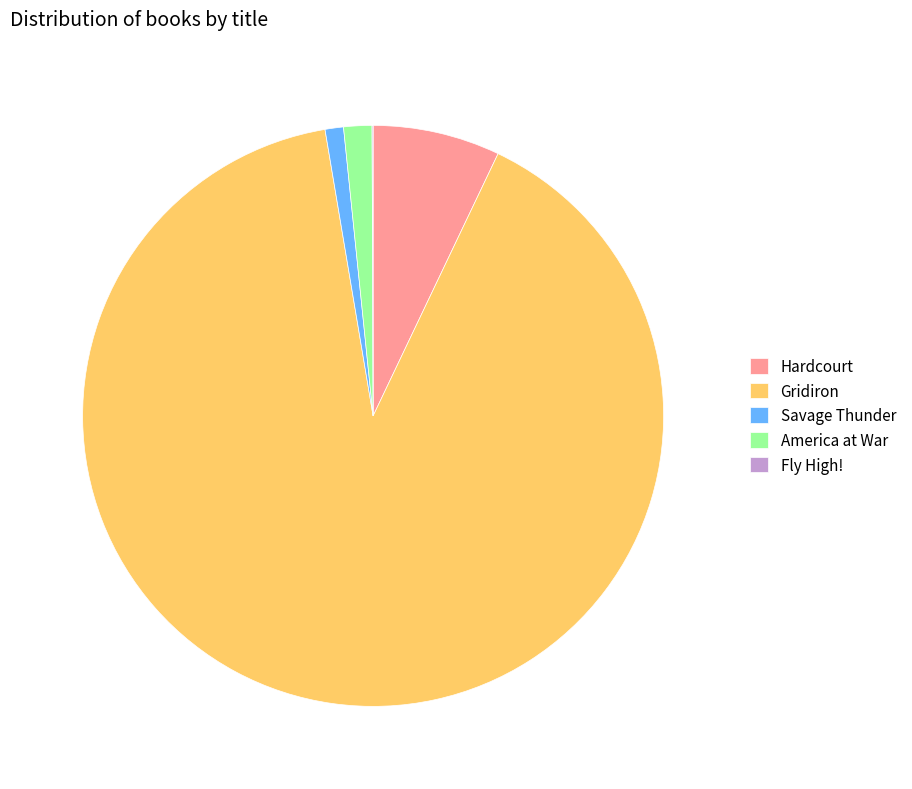

Is Gridiron the majority of the pie?

Yes